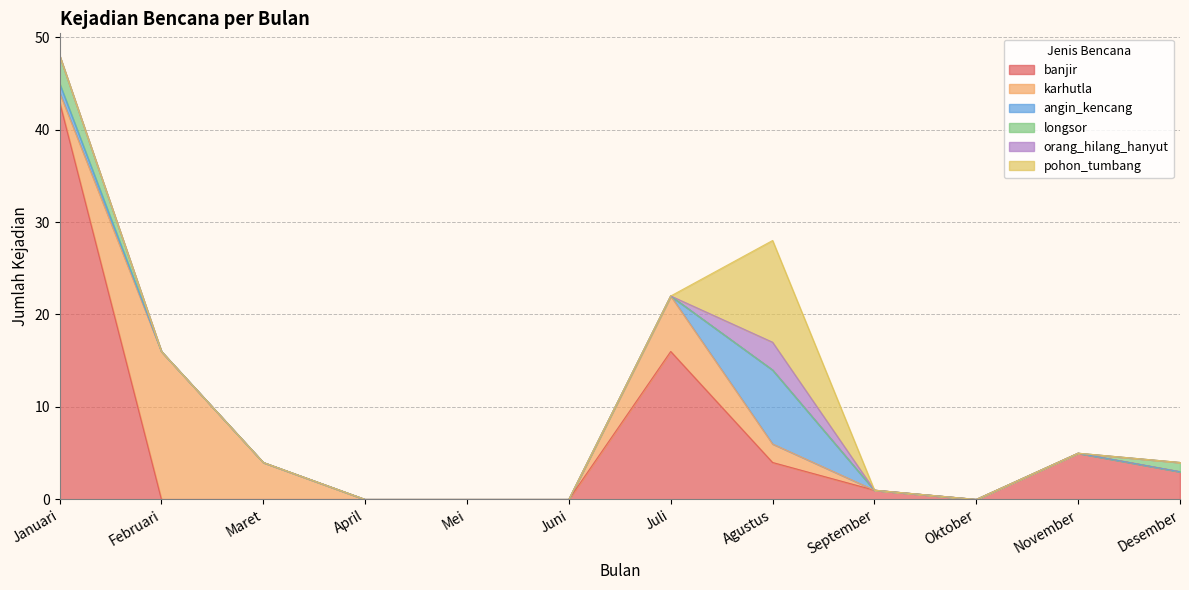

At which label is pohon_tumbang closest to 5?

Januari